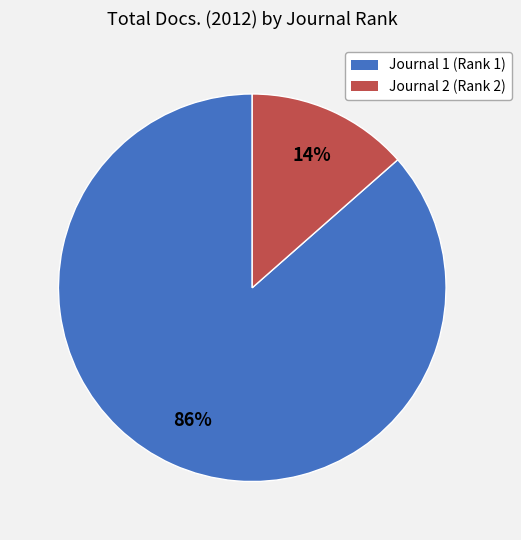

Between Journal 2 (Rank 2) and Journal 1 (Rank 1), which is larger?

Journal 1 (Rank 1)